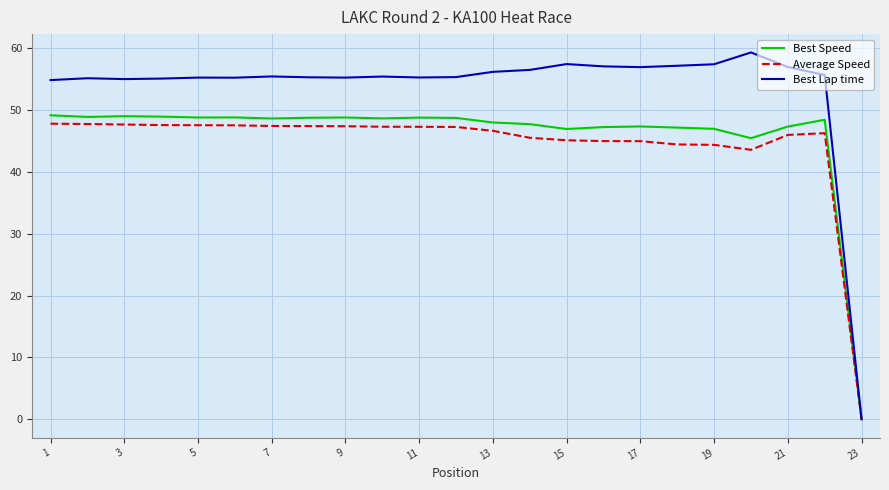

Rank the series by their average value, from highest to lowest.

Best Lap time, Best Speed, Average Speed